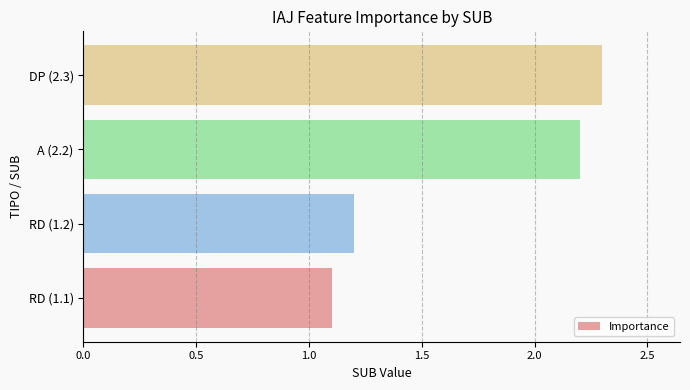

Is it true that the value at RD (1.2) is 1.2?

True